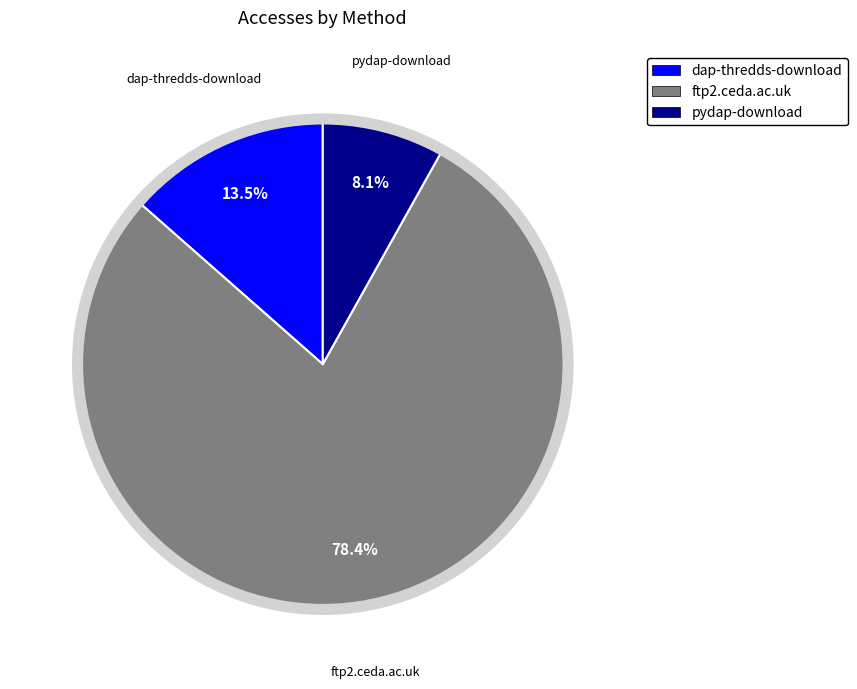

Is ftp2.ceda.ac.uk the majority of the pie?

Yes